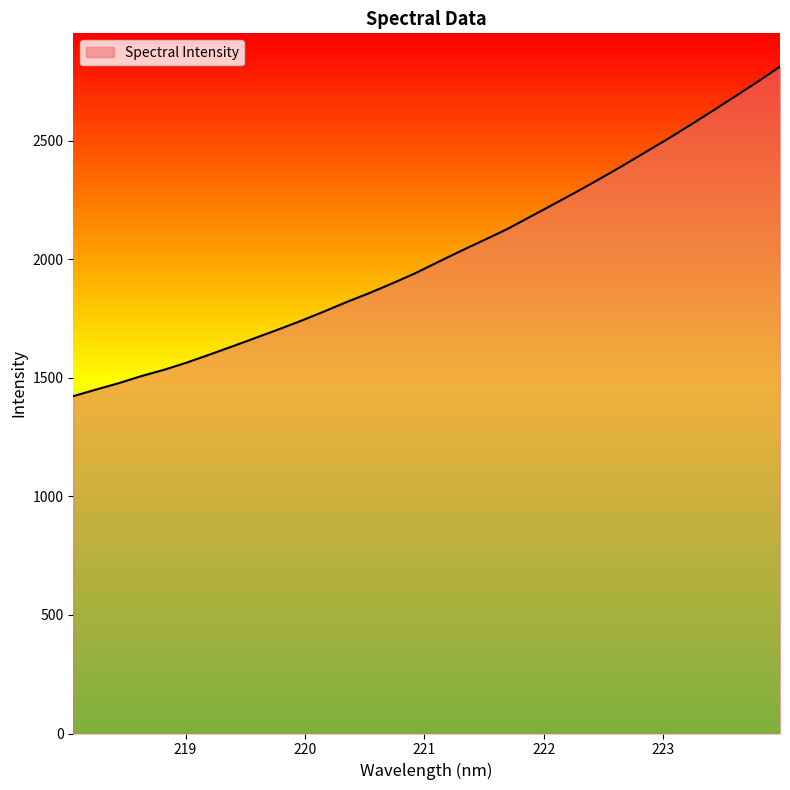

What is the difference between the maximum and minimum values?

1389.6